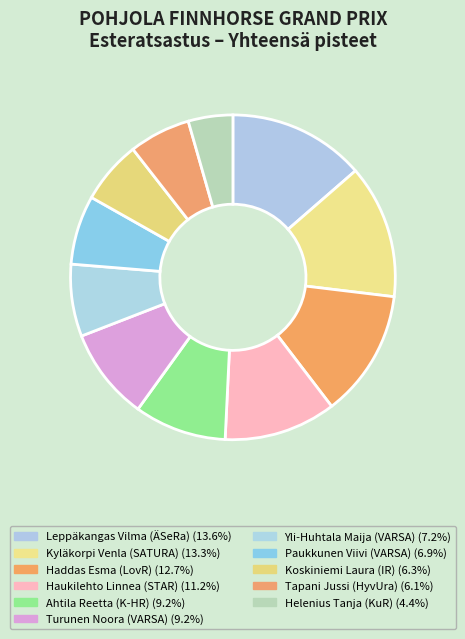

Which slice is the smallest?

Helenius Tanja (KuR)